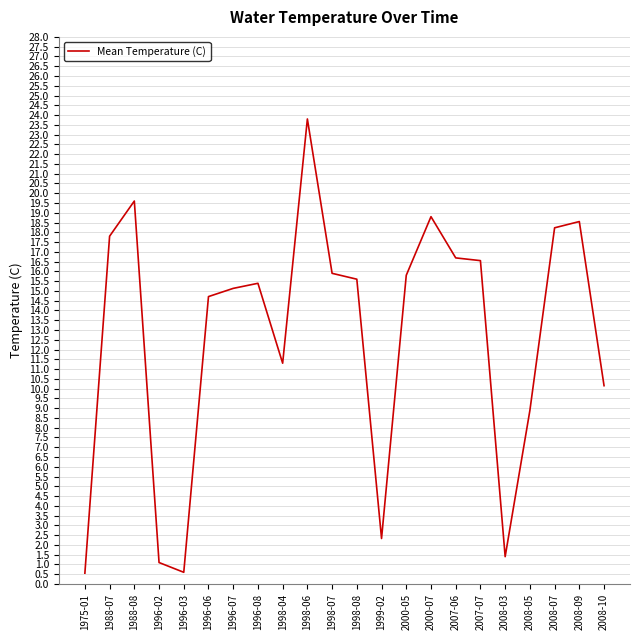

At which category does the data reach its first local peak?

1988-08